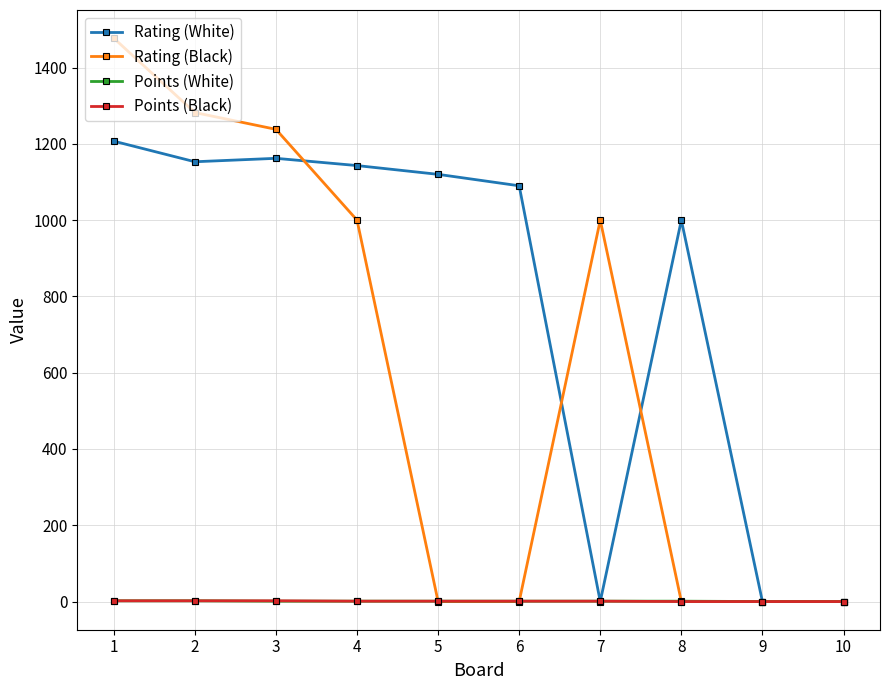

Does the chart display data point markers on the line(s)?

Yes